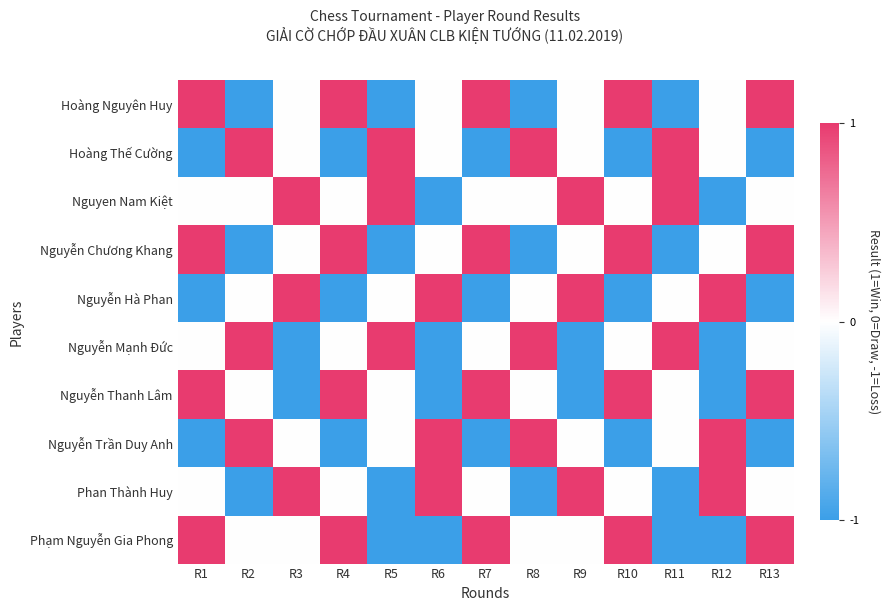

What is the spread (max minus min) of values at R8?

2